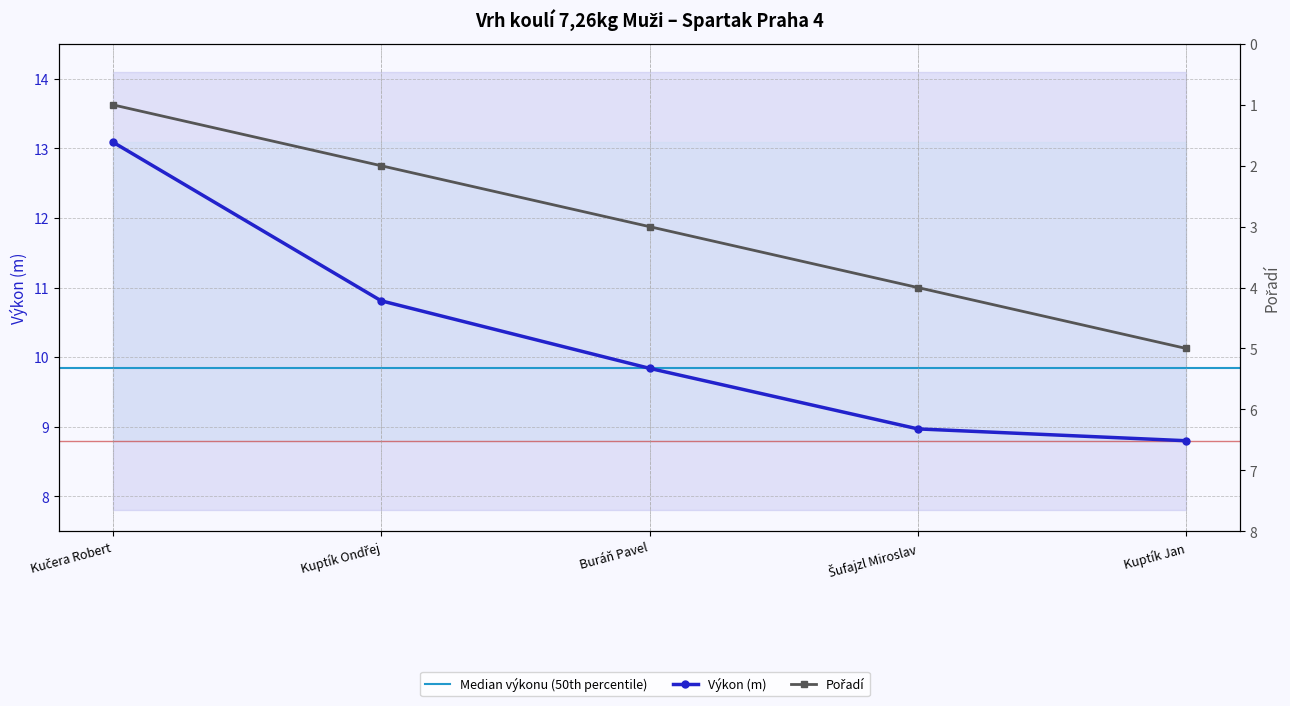

The Pořadí series shows 0.5 at Kučera Robert. True or false?

False